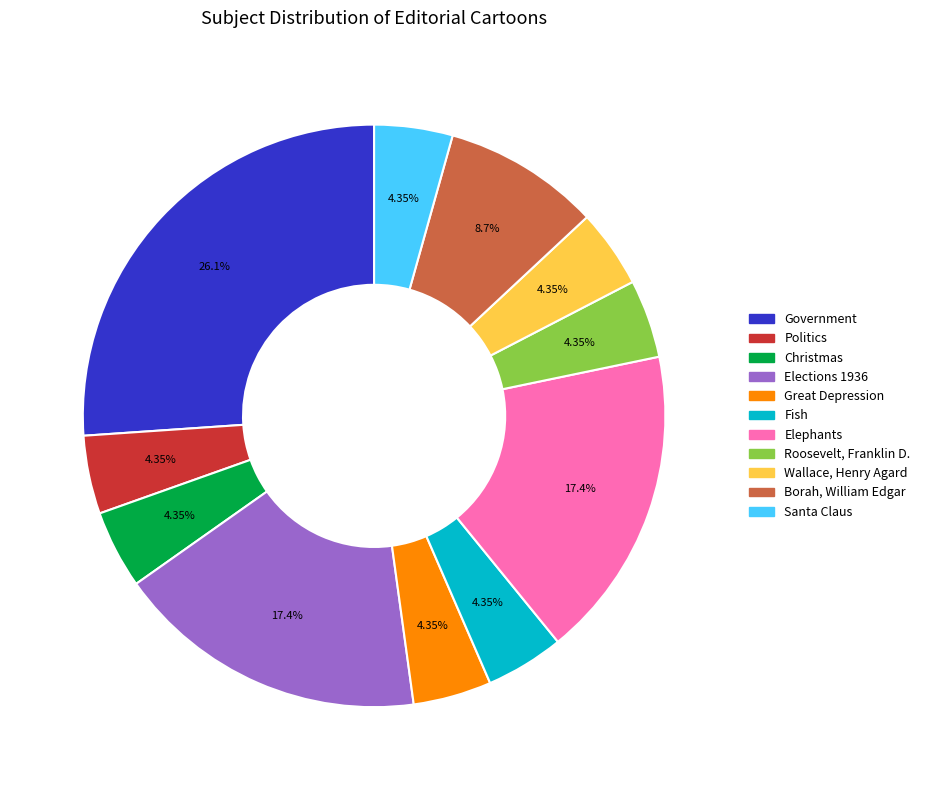

To the nearest percent, what percentage of the pie is Government?

26%